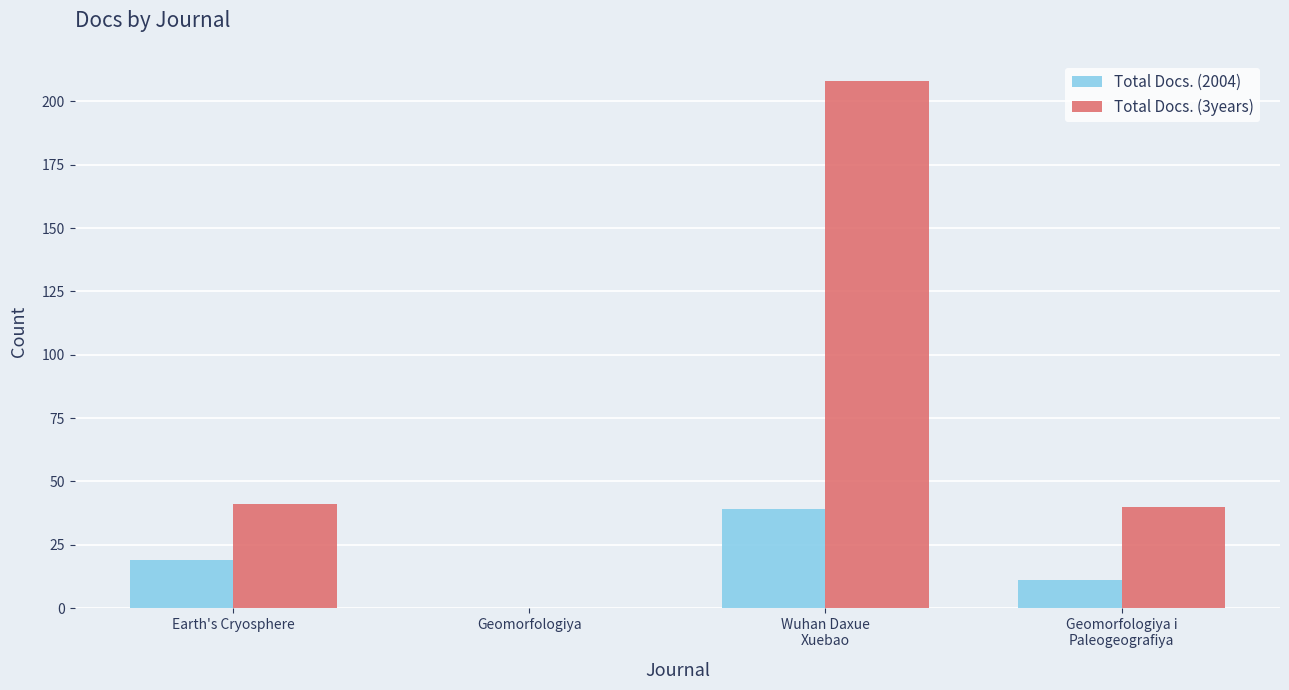

What is the total value across all series at Earth's Cryosphere?

60